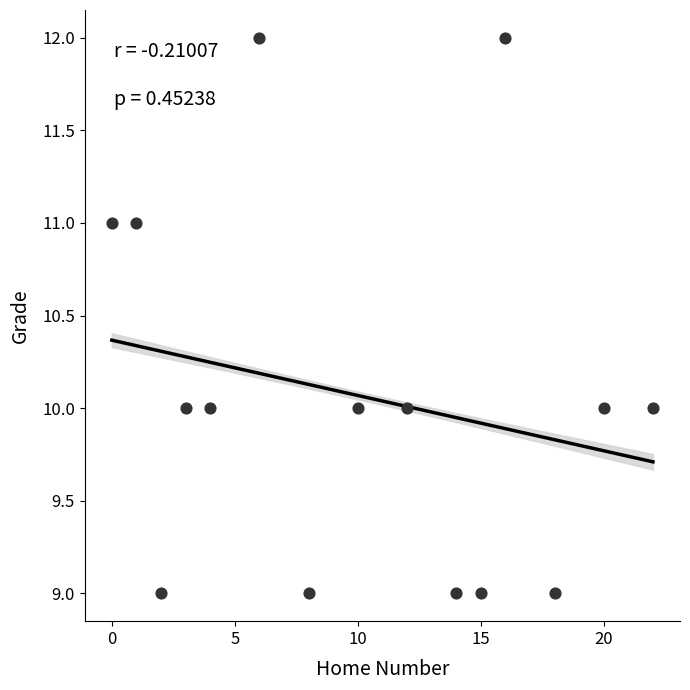

List the coordinates of all points as (X, Y) pairs, reading left to right.

(0, 11)  (1, 11)  (2, 9)  (3, 10)  (4, 10)  (6, 12)  (8, 9)  (10, 10)  (12, 10)  (14, 9)  (15, 9)  (16, 12)  (18, 9)  (20, 10)  (22, 10)